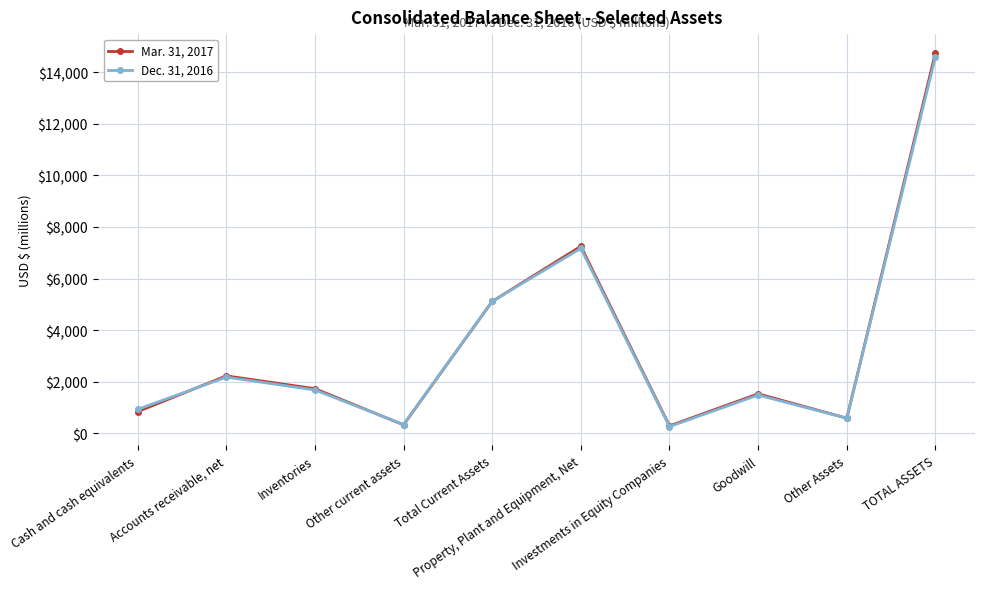

Does the chart display data point markers on the line(s)?

Yes